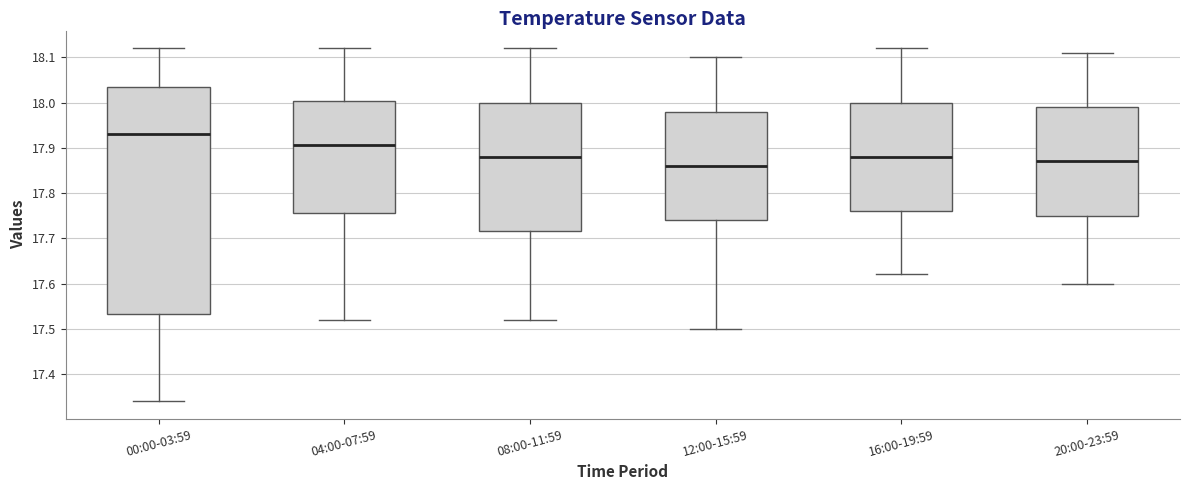

Which box is the tallest, from its lower edge to its upper edge?

00:00-03:59